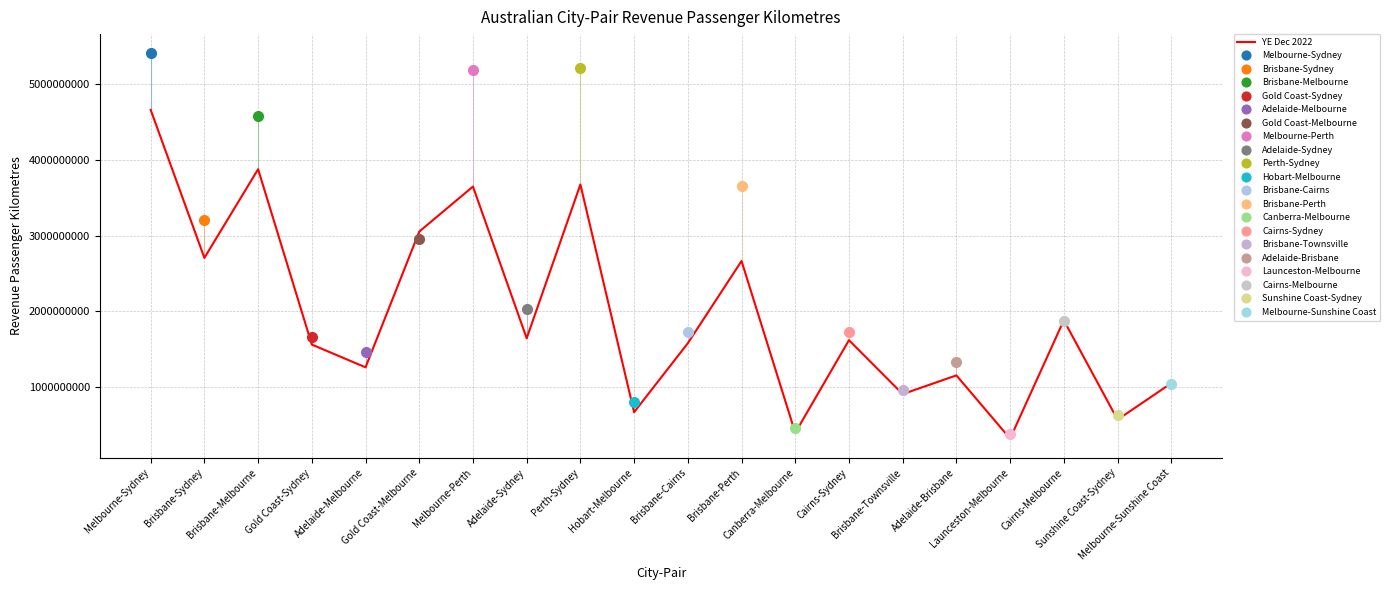

What value does the data have at Gold Coast-Sydney?

1563186731